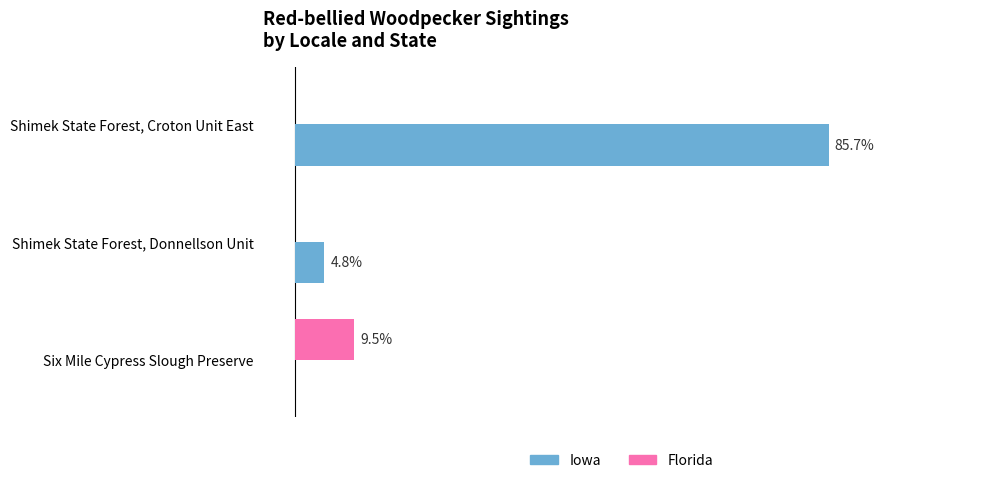

Between Shimek State Forest, Croton Unit East and Shimek State Forest, Donnellson Unit, which series saw the biggest shift?

Iowa